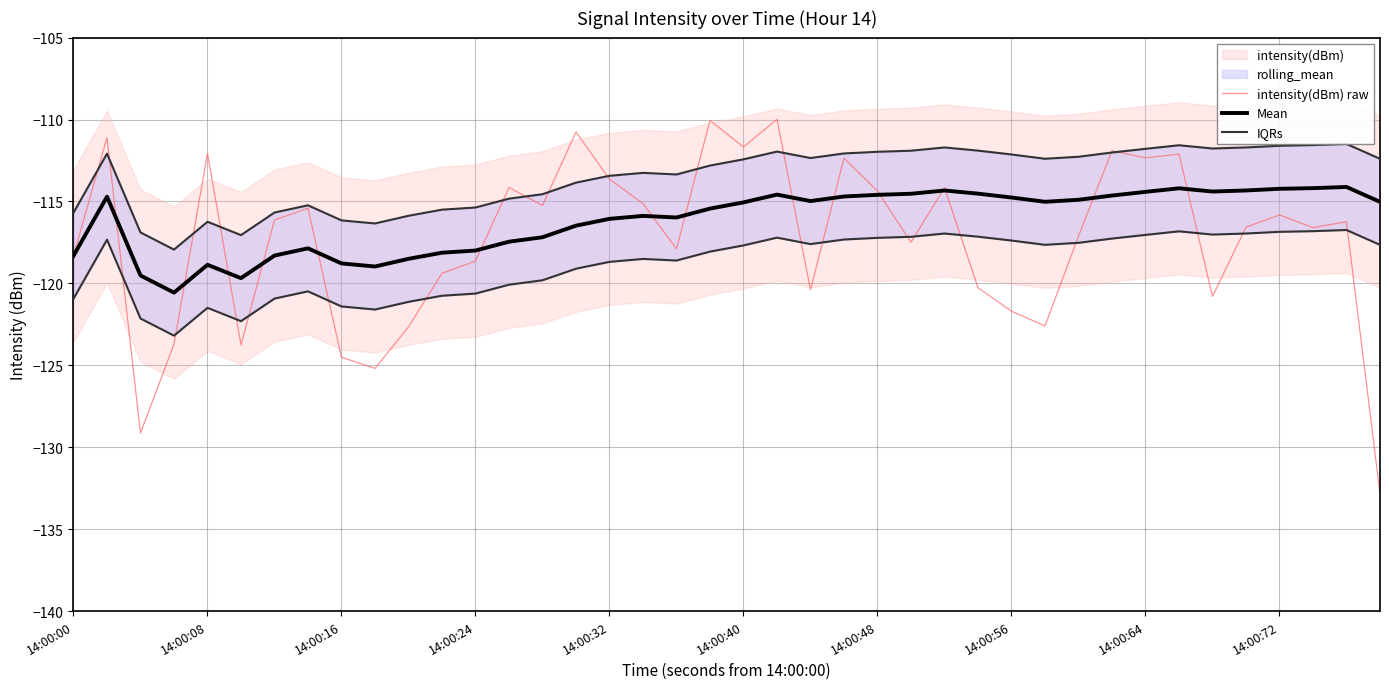

Which series has the widest spread of values?

intensity(dBm) raw